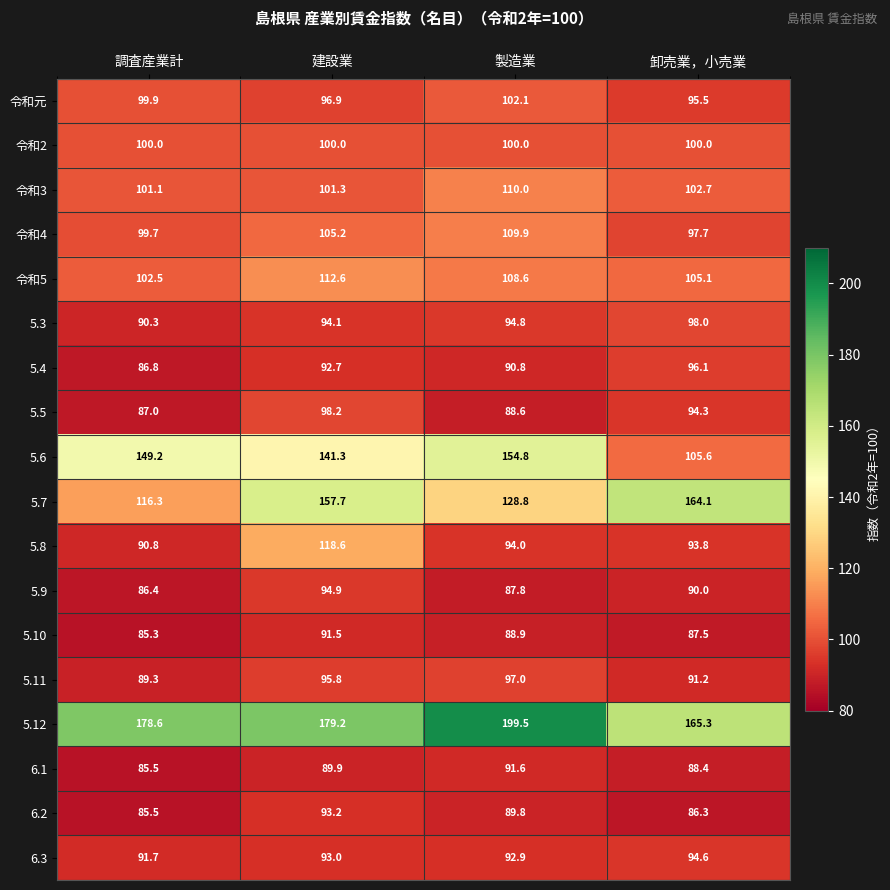

What is the sum of the 令和4 values at 卸売業，小売業 and 建設業?

202.9